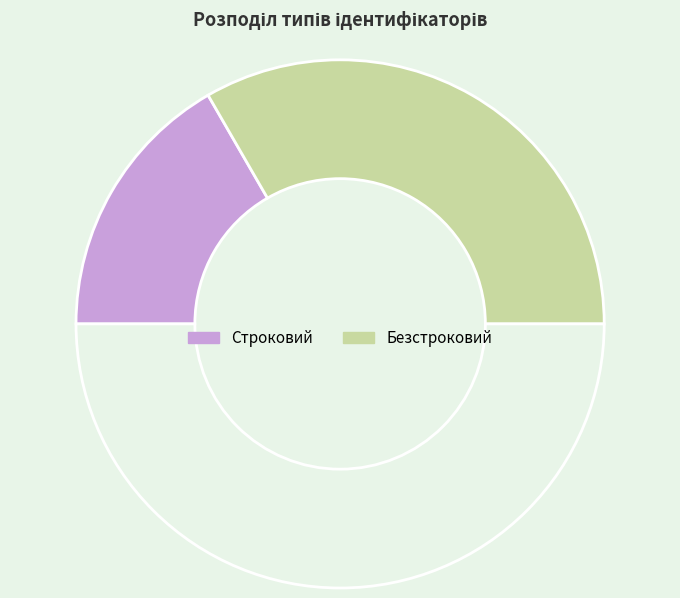

How many segments does this pie chart have?

3